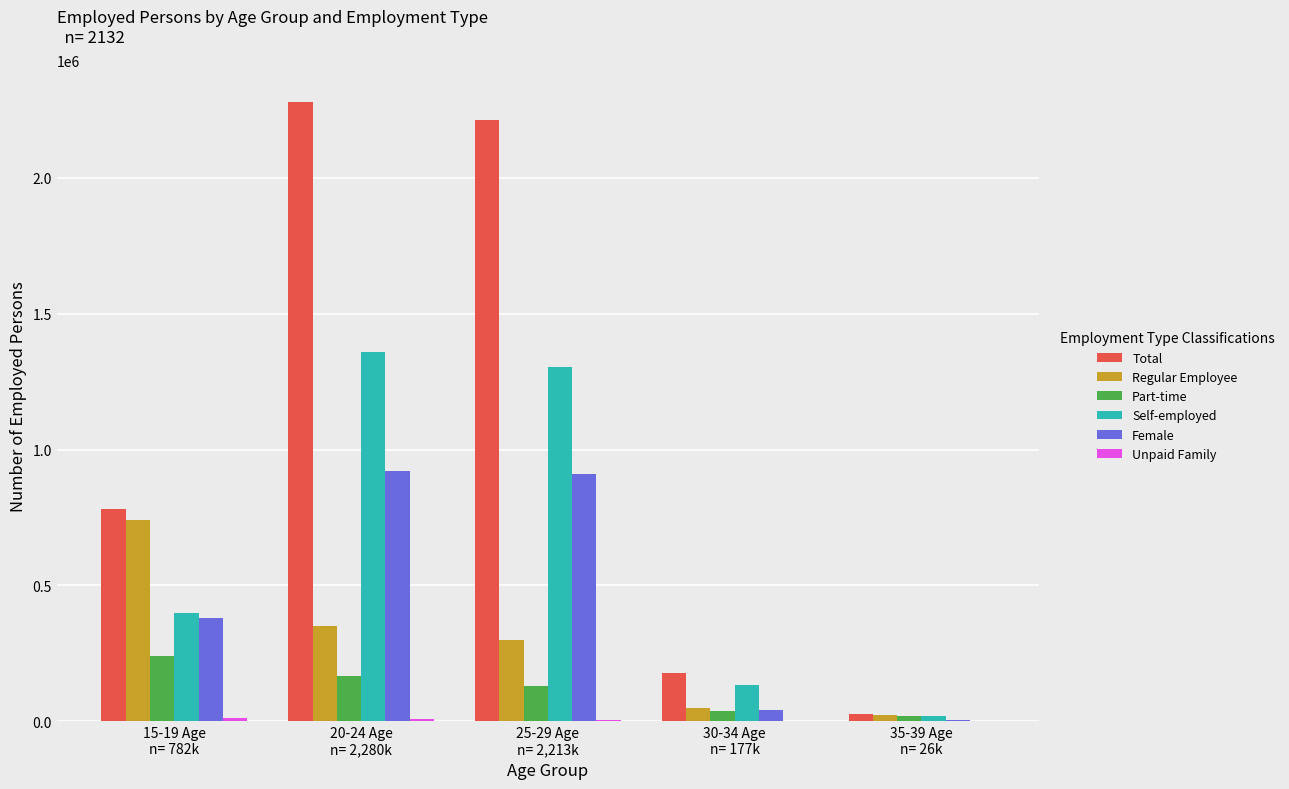

Which category has the highest value across all series?

20-24 Age
n= 2,280k